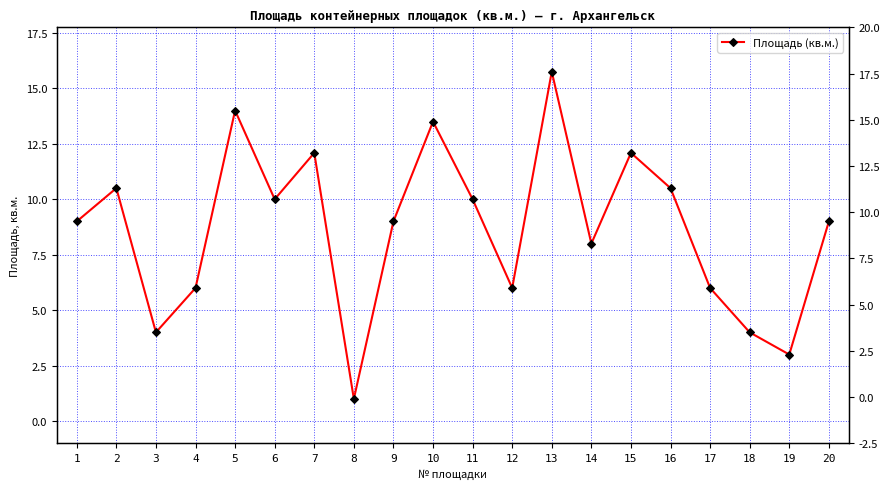

Where is the first local maximum?

2